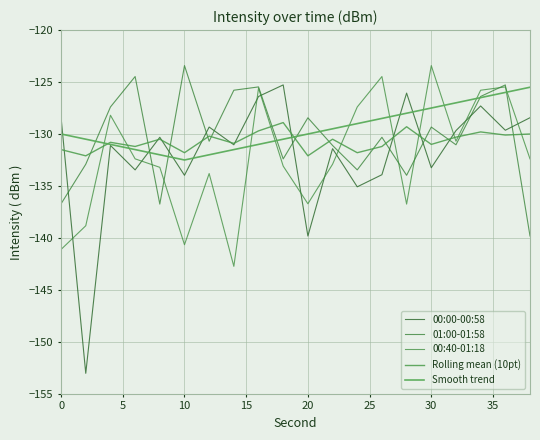

True or false: 00:40-01:18 has more than 0 points higher than both neighbors.

True